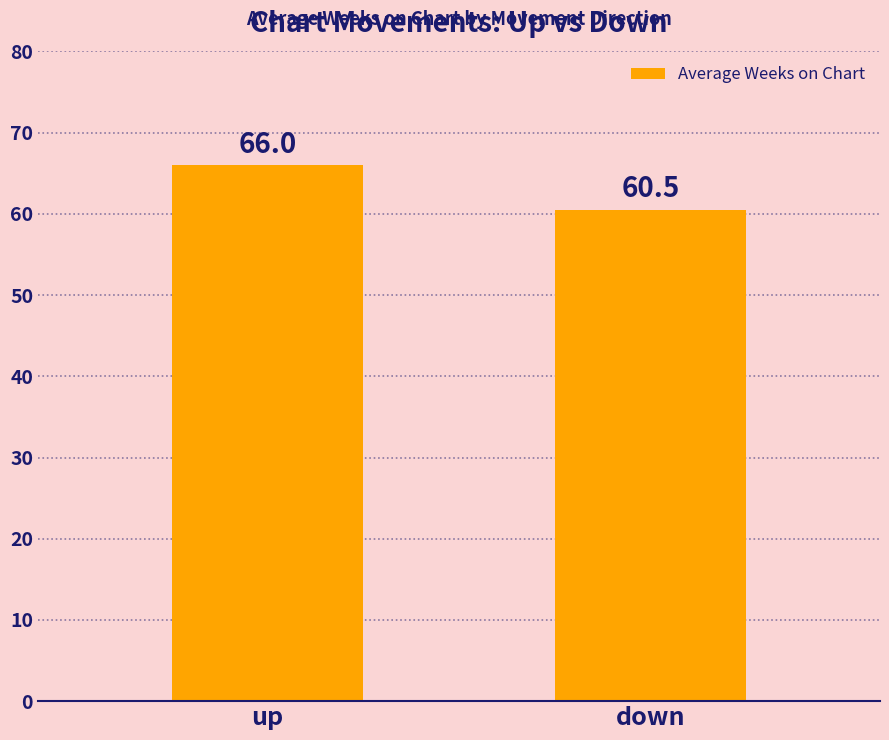

What is the label of the 1st bar from the right?

down